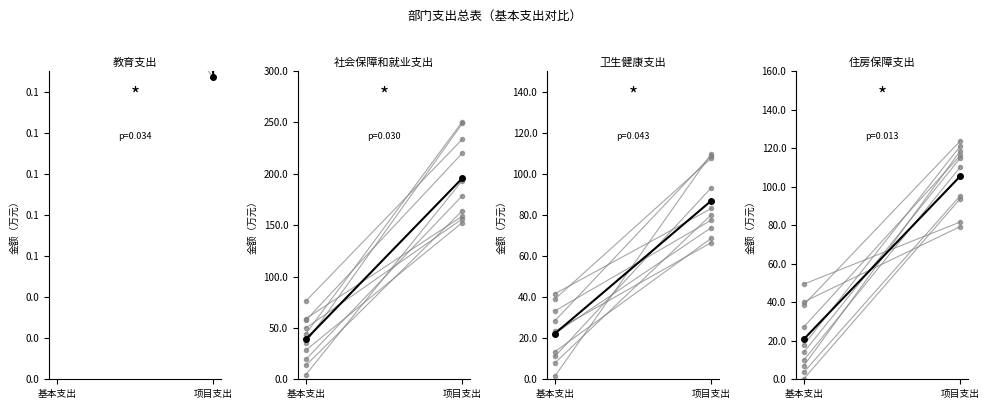

What is the lowest value of the 基本支出 series?

17.9